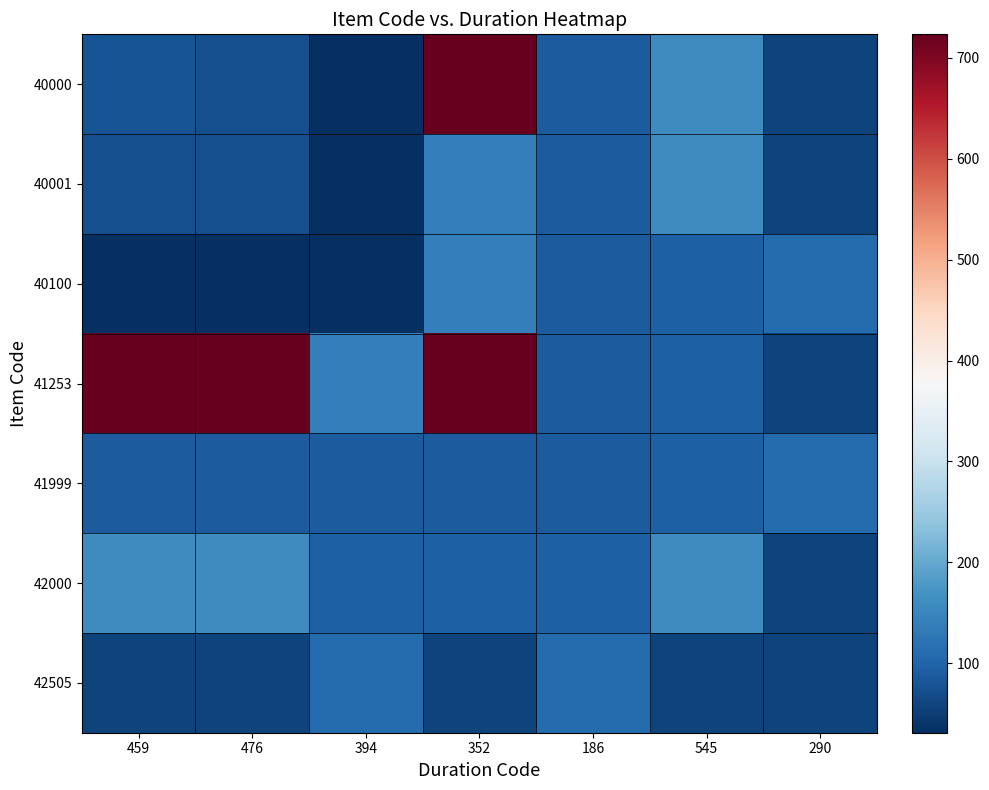

Reading left to right, transcribe all the data shown in this chart.

40000: 459=77.9	476=74.2	394=31.3	352=723.1	186=90.2	545=160.1	290=57.9
40001: 459=74.2	476=74.2	394=31.3	352=141.4	186=90.2	545=160.1	290=57.9
40100: 459=31.3	476=31.3	394=31.3	352=141.4	186=90.0	545=94.9	290=109.8
41253: 459=723.1	476=723.1	394=141.4	352=723.1	186=90.2	545=94.9	290=57.9
41999: 459=90.2	476=90.2	394=90.0	352=90.2	186=90.2	545=94.9	290=109.8
42000: 459=160.1	476=160.1	394=94.9	352=94.9	186=94.9	545=160.1	290=57.9
42505: 459=57.9	476=57.9	394=109.8	352=57.9	186=109.8	545=57.9	290=57.9